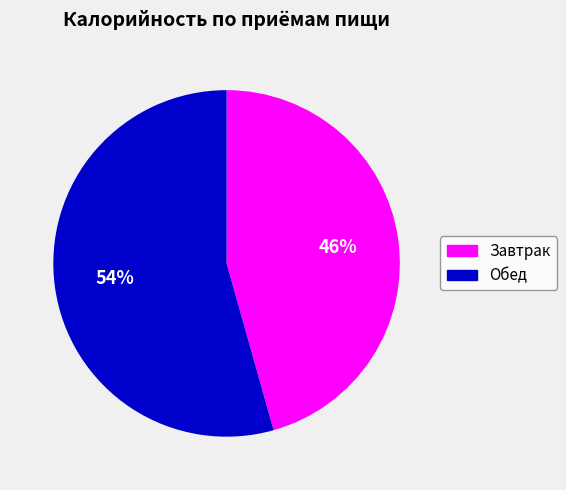

Combined, do Завтрак and Обед account for over 50%?

Yes